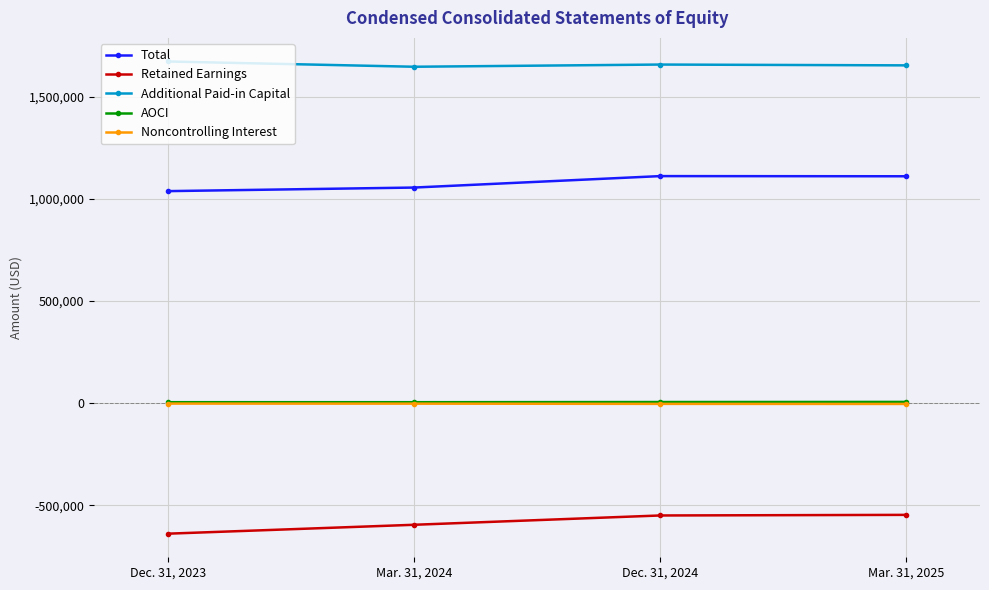

What is the spread (max minus min) of values at Dec. 31, 2024?

2205661